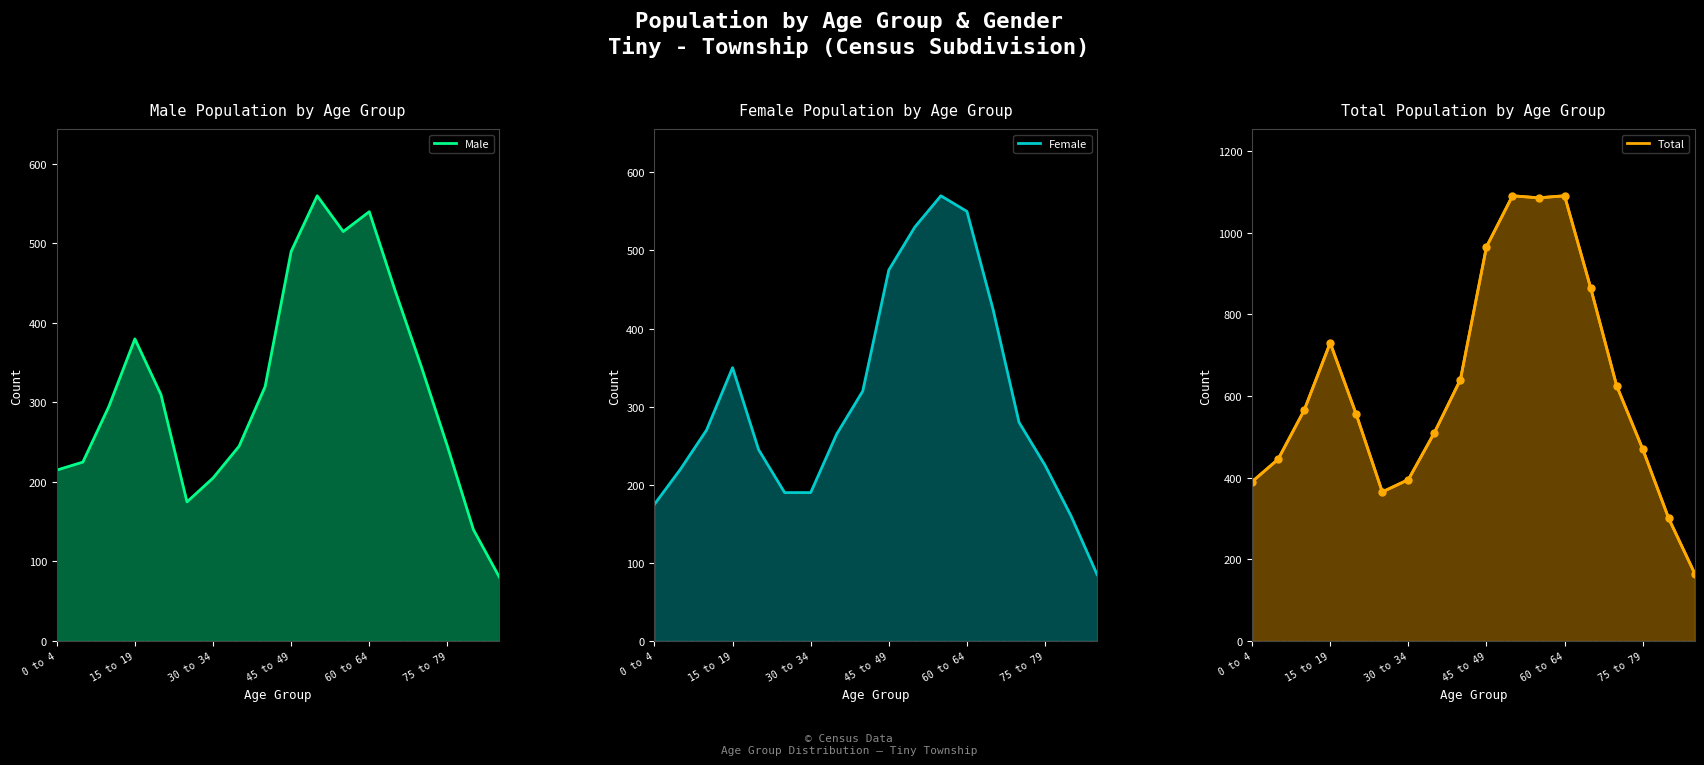

True or false: Female and Total intersect in this chart.

False